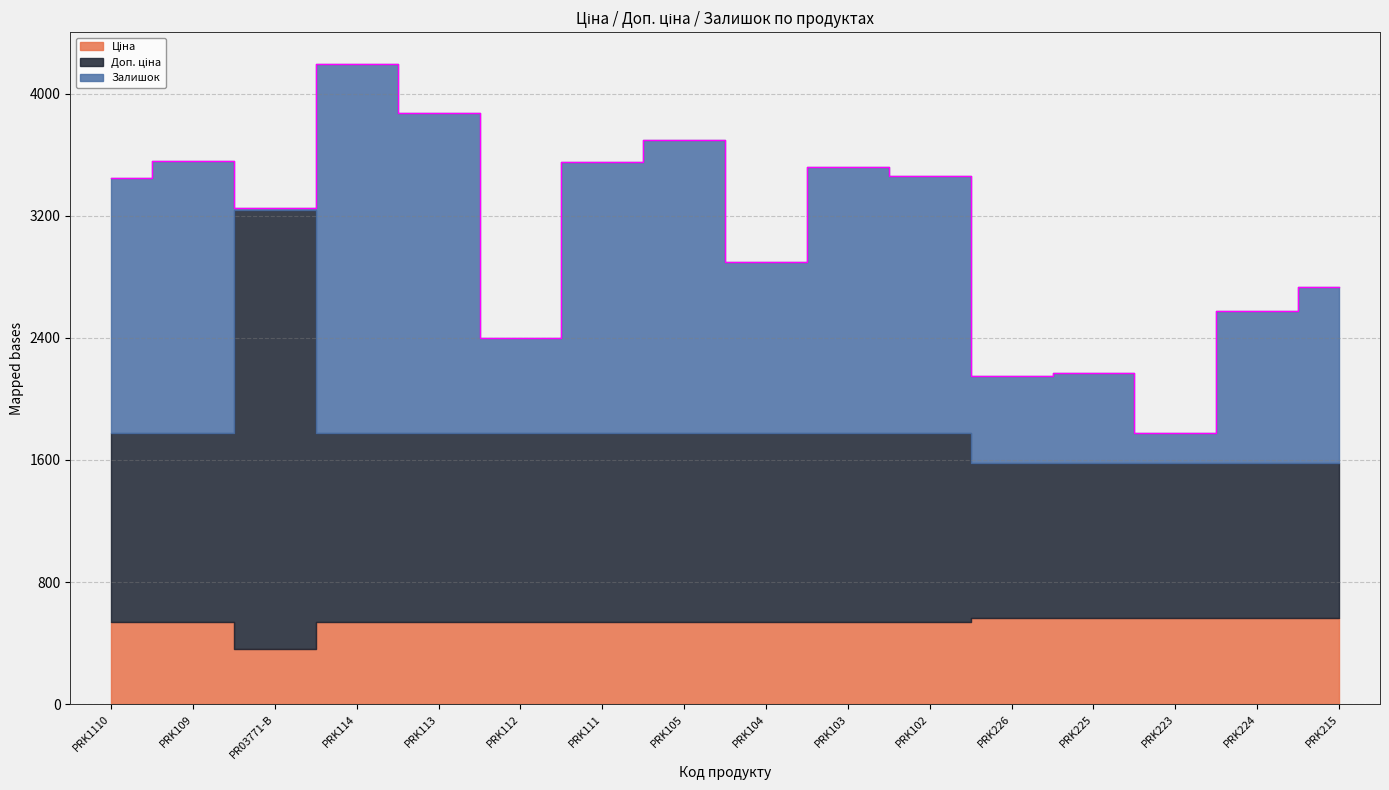

What is the label of the 1st point from the right?

PRK215